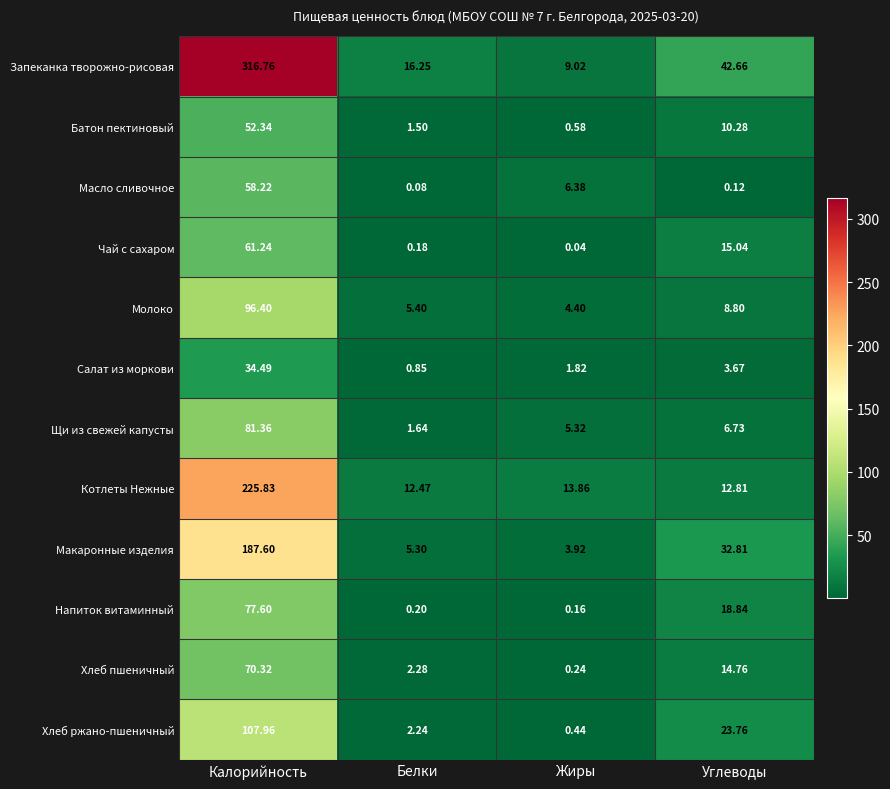

At which category does the chart reach its peak across all series?

Калорийность